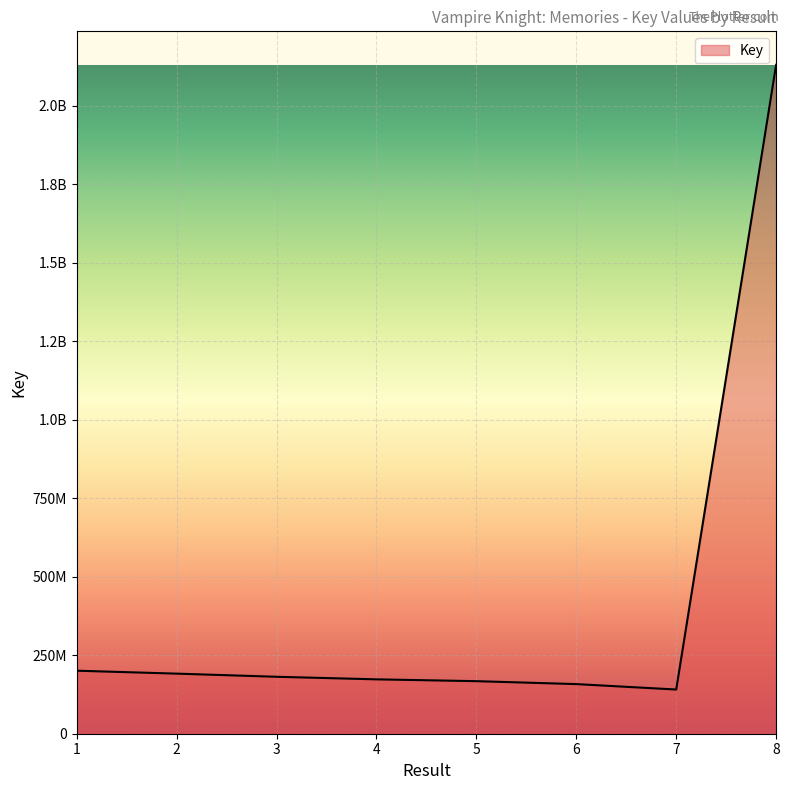

Does the chart display data point markers on the line(s)?

No